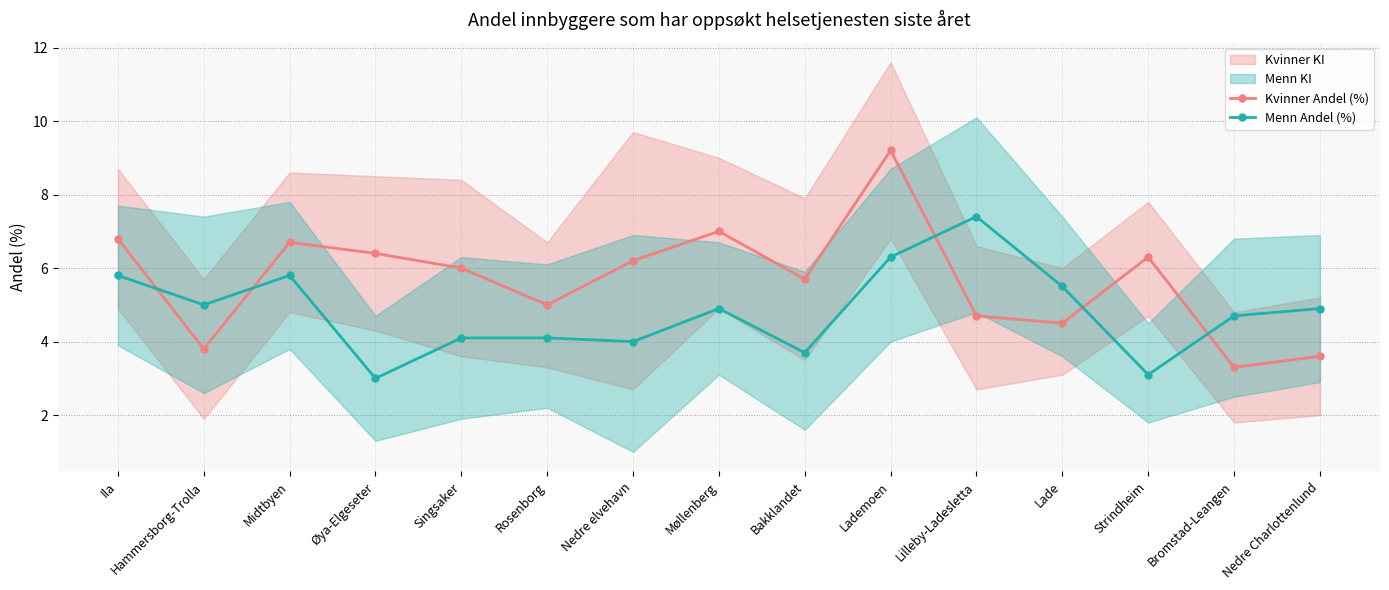

Which series has the largest total across all categories?

Kvinner Andel (%)